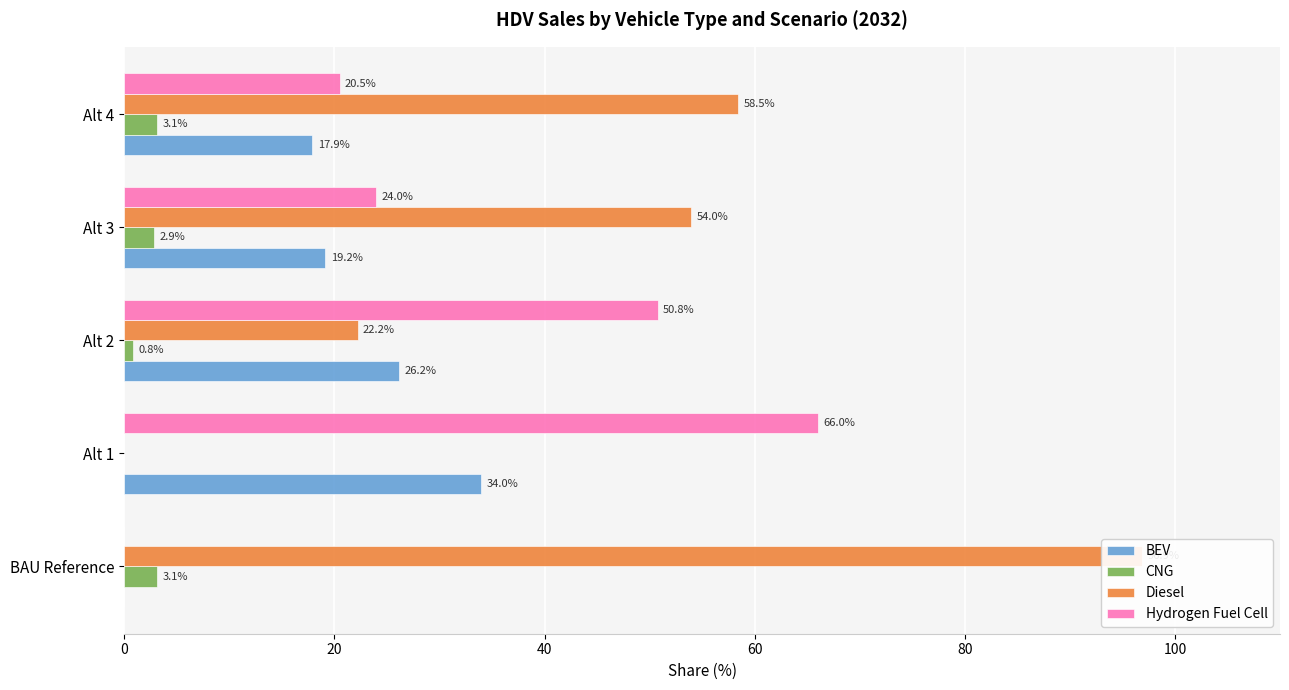

At 40, list the series in order from largest to smallest.

Hydrogen Fuel Cell, BEV, Diesel, CNG